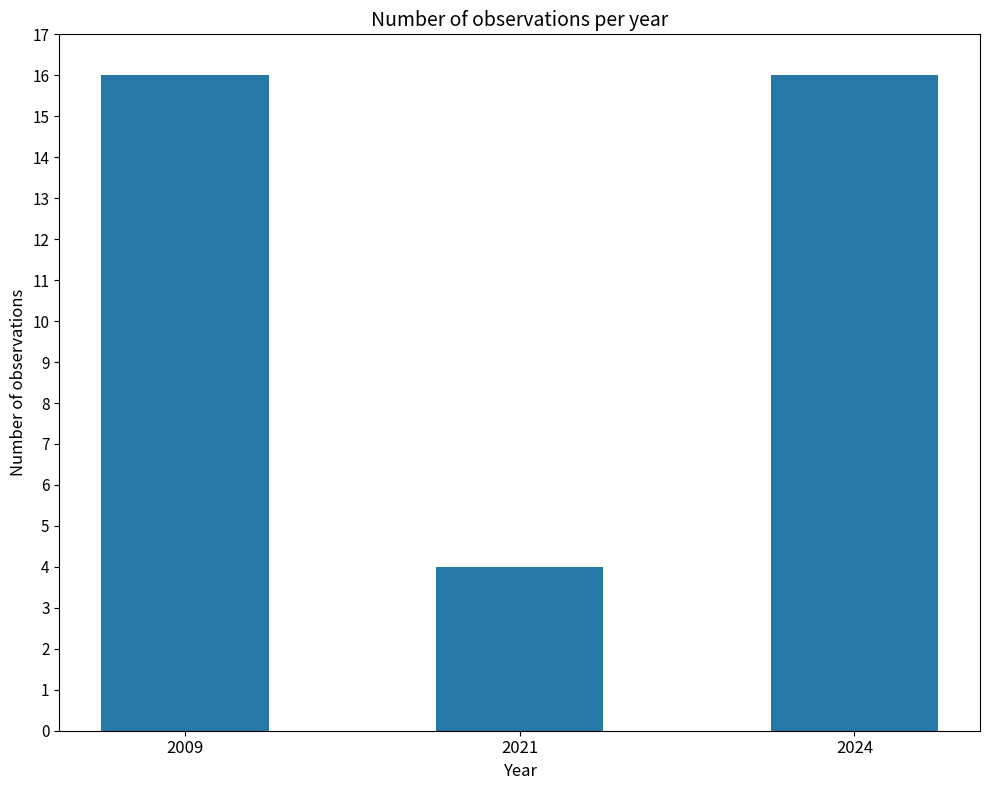

Which label corresponds to the smallest value in the chart?

2021